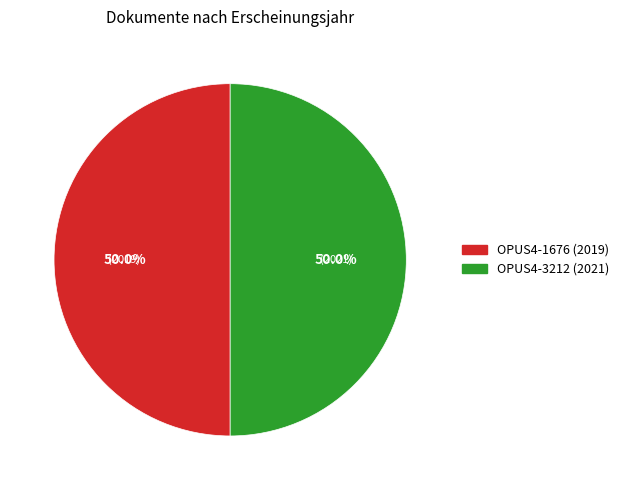

Rank the categories by value from lowest to highest.

Bericht 2019 (OPUS4-1676), Bericht 2021 (OPUS4-3212)